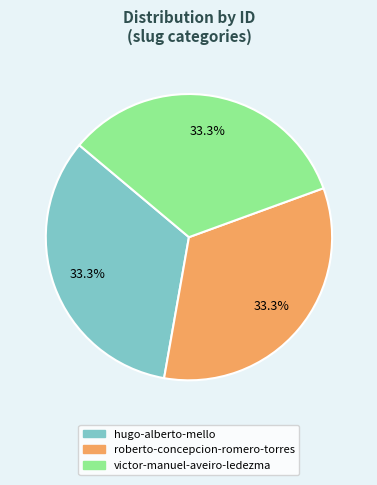

Is there a majority slice in this chart?

No